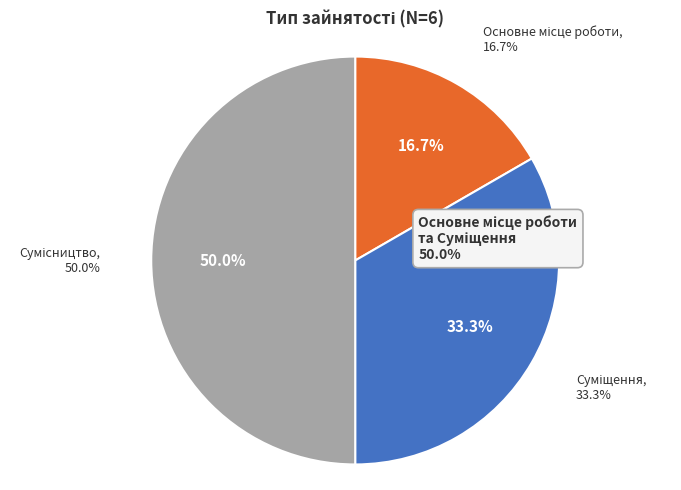

The Сумісництво slice represents 57% of the pie. True or false?

False